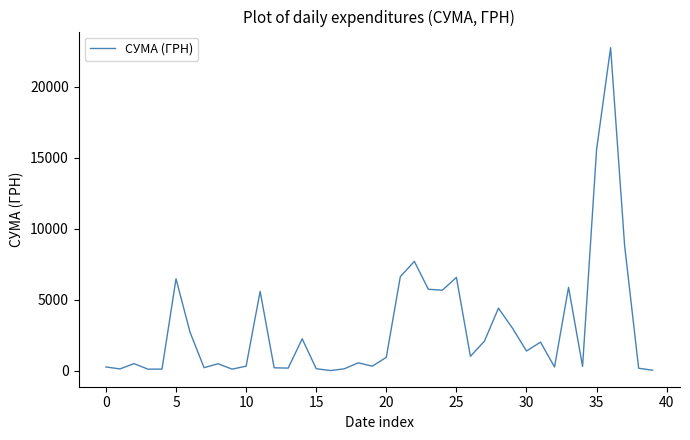

What is the difference between the second highest and minimum values?

15555.0